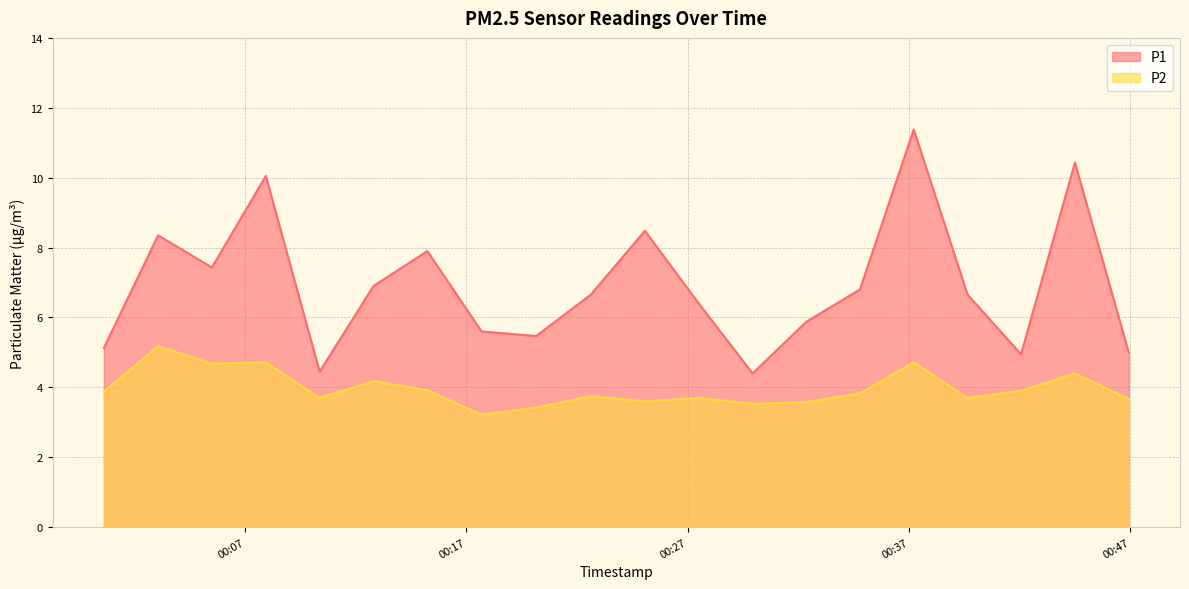

In P2, how many points are higher than both neighbors (excluding endpoints)?

7